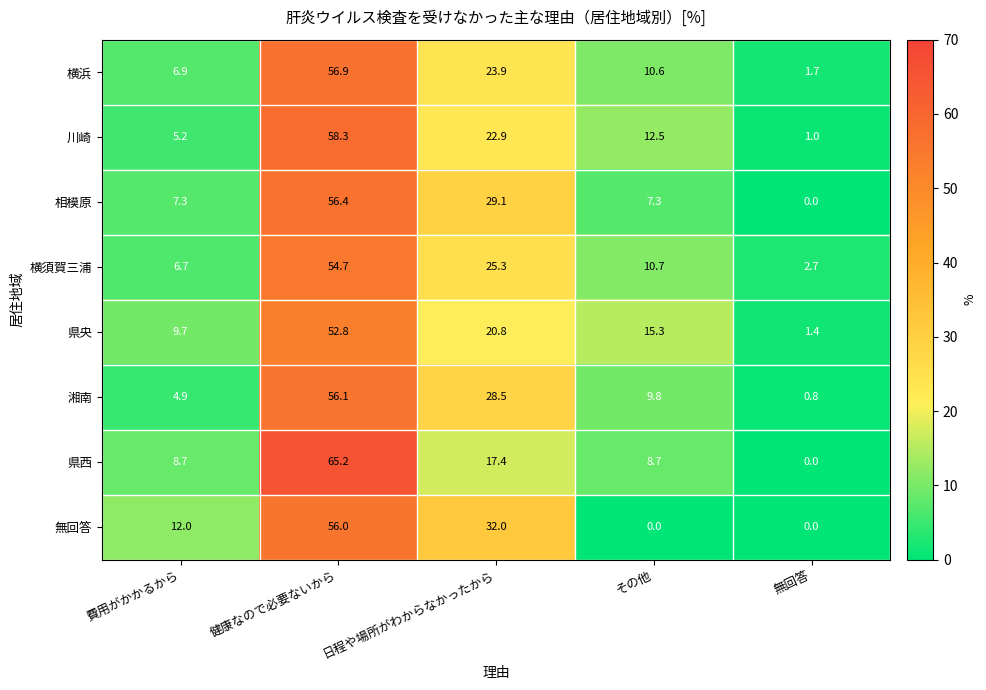

At which label is 県西 closest to 32?

日程や場所がわからなかったから